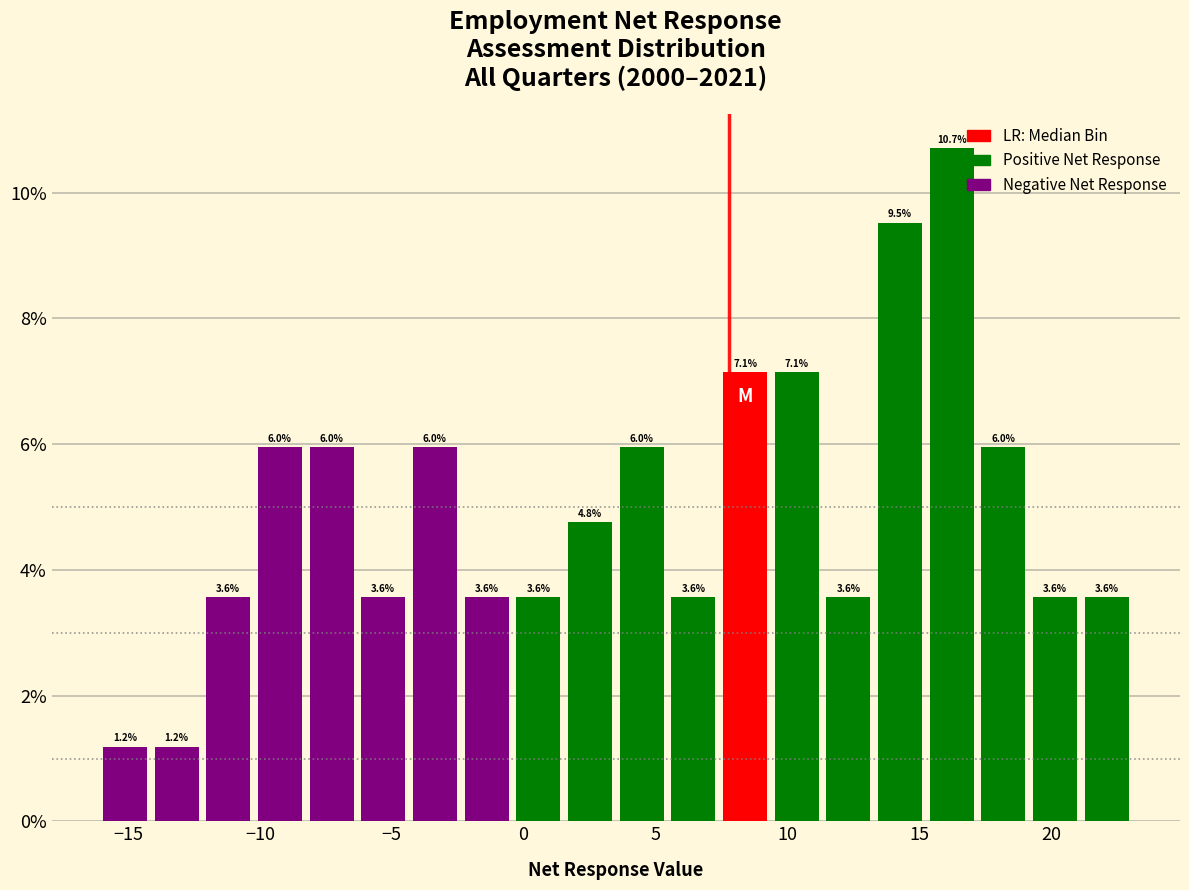

Read against the x-axis, roughly where is the centre of the tallest bar?

16.0